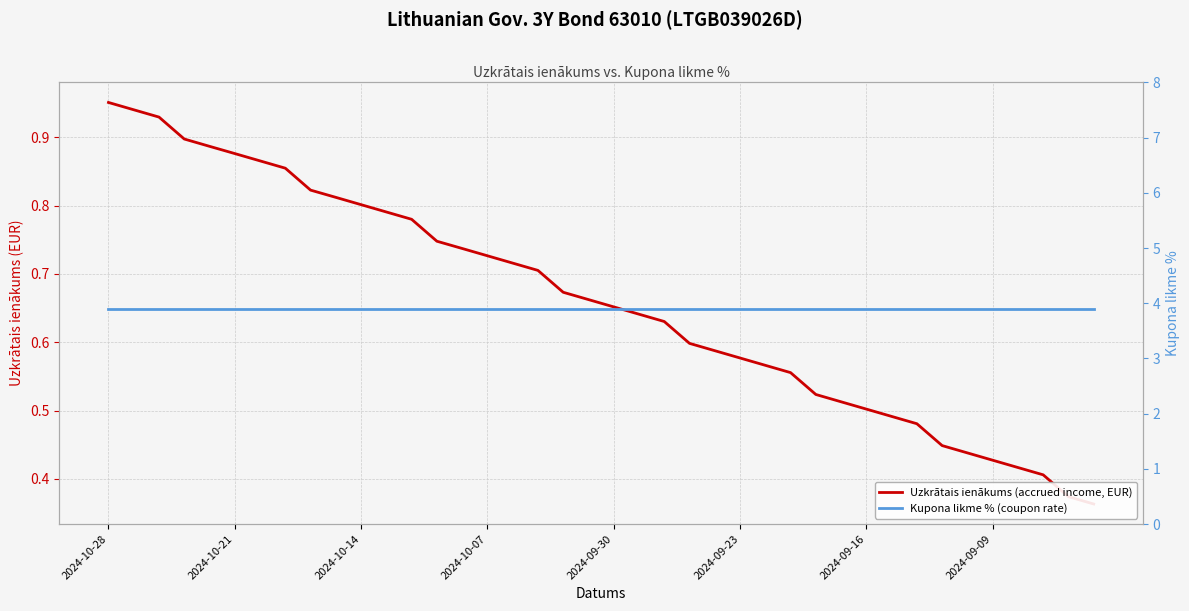

Between 9 and 34, which series saw the biggest shift?

Uzkrātais ienākums (accrued income, EUR)